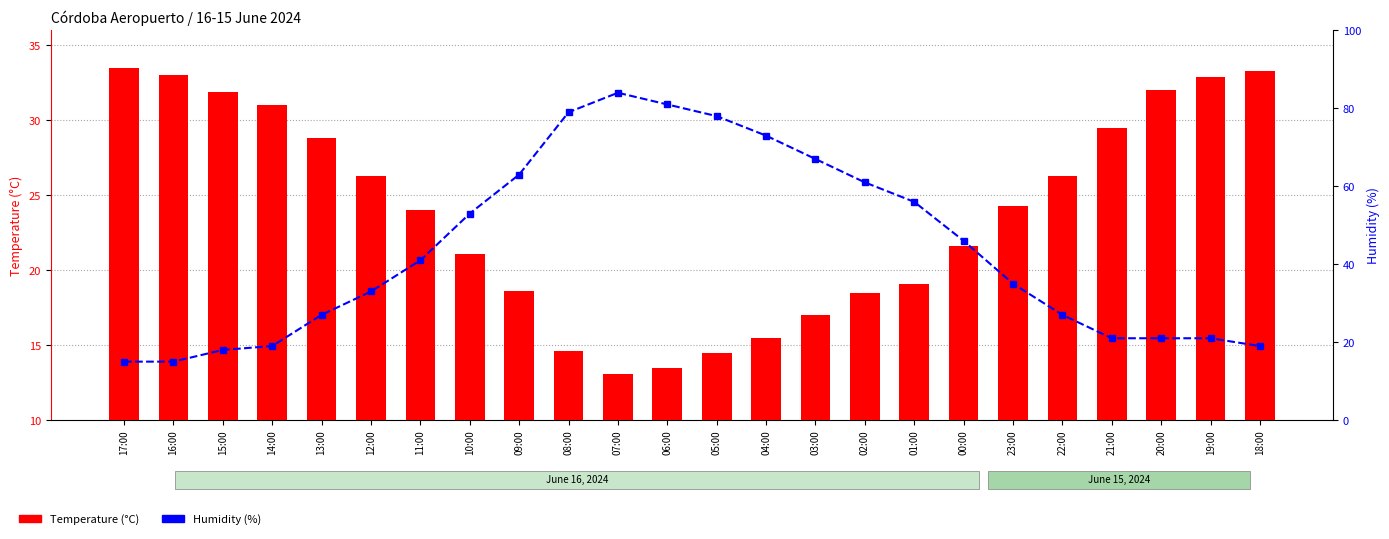

What is the total value across all series at 09:00?

81.6